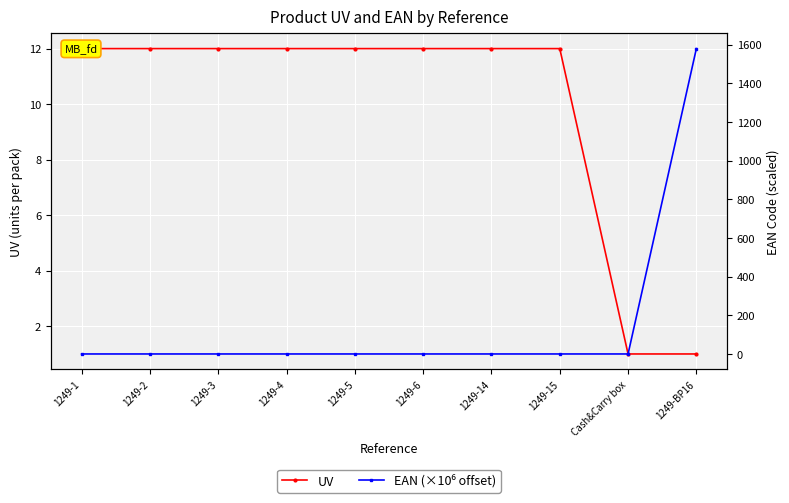

What are all the series names shown in the legend?

UV, EAN (×10⁶ offset)